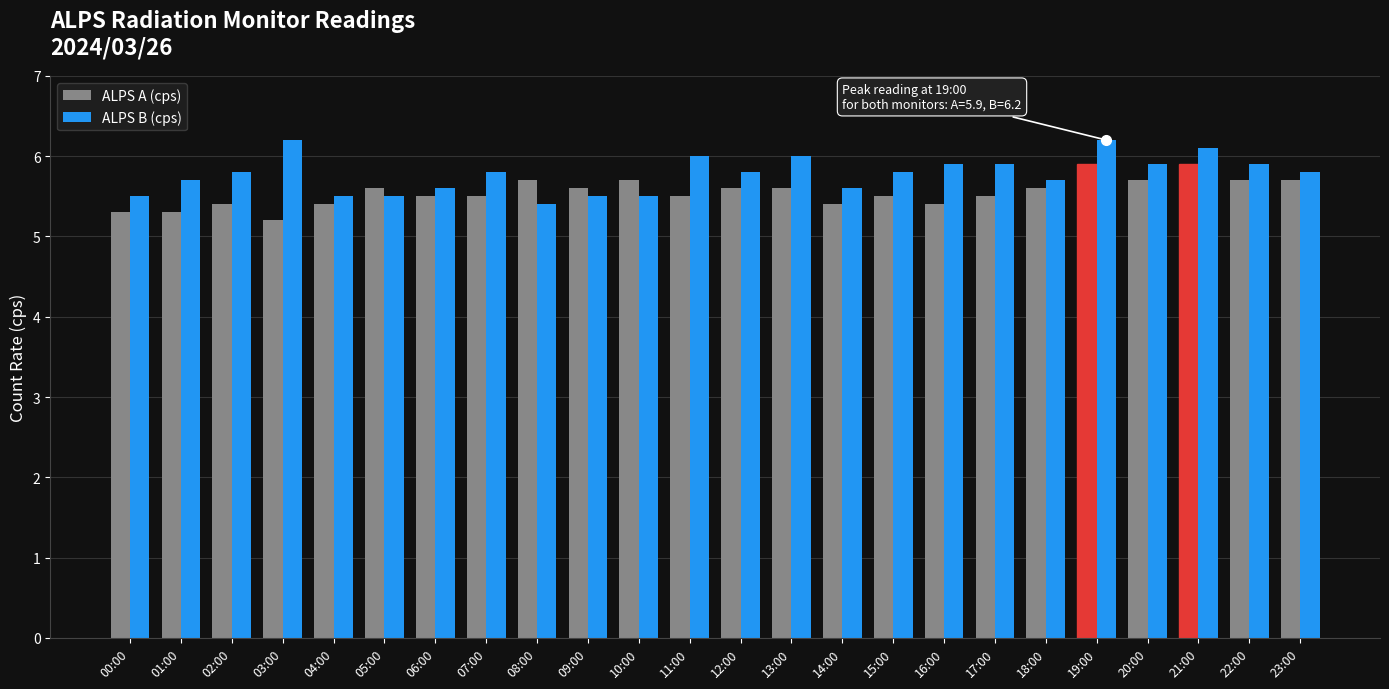

What is the difference between the maximum and minimum values in the ALPS A (cps) series?

0.7